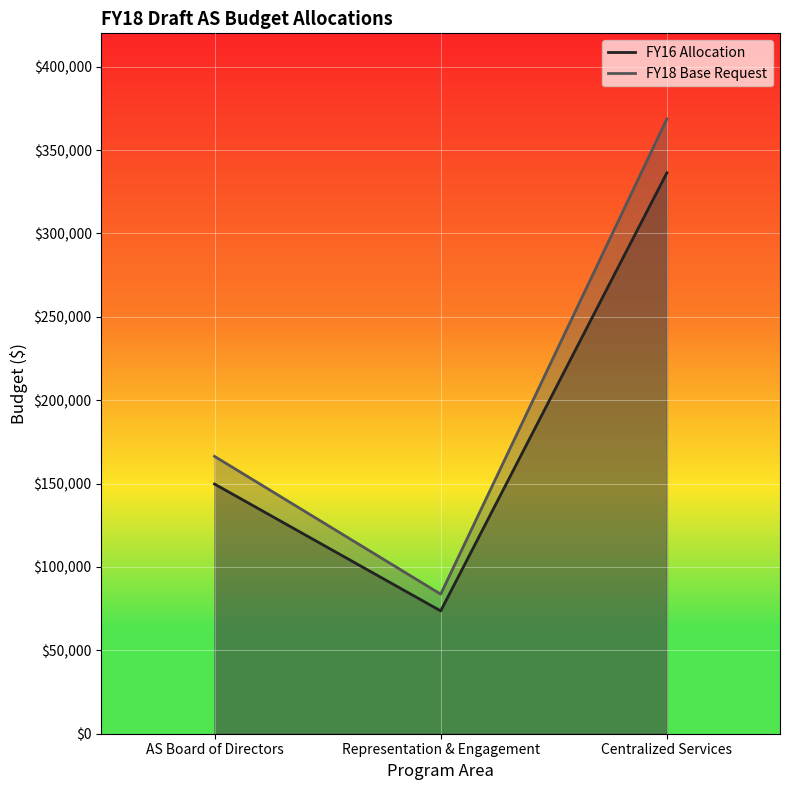

List the series in order of their overall mean, highest first.

FY18 Base Request, FY16 Allocation